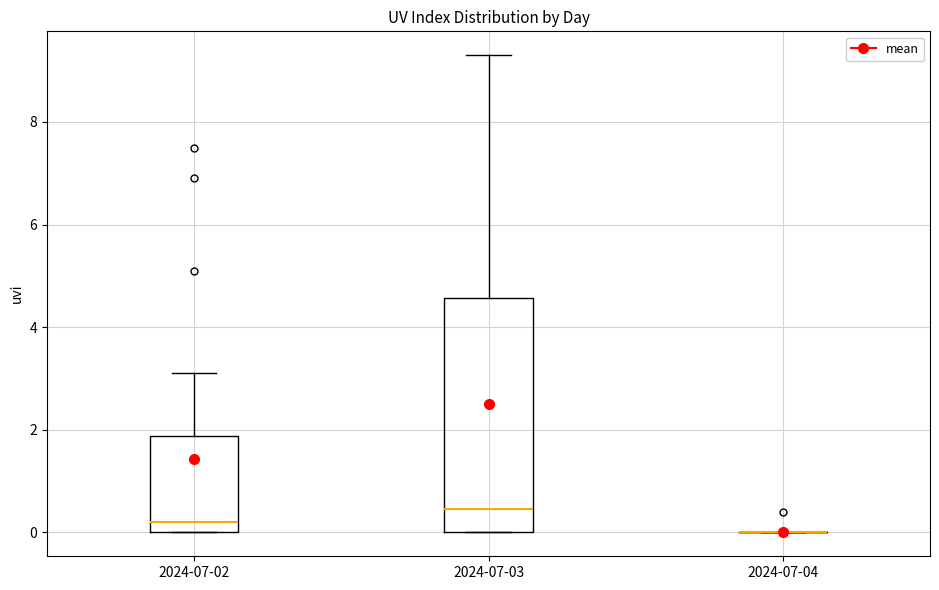

Reading left to right, transcribe this box plot: for each box, give where its median line is, the range the box spans, and where its two whiskers end, as read against the y-axis. The values are not printed on the chart, so give them approximately, as read against the axis.

2024-07-02: median 0.2, box 0.0 to 1.8, whiskers 0.0 to 3.2
2024-07-03: median 0.4, box 0.0 to 4.6, whiskers 0.0 to 9.4
2024-07-04: box collapsed to a line at 0.0, whiskers 0.0 to 0.0